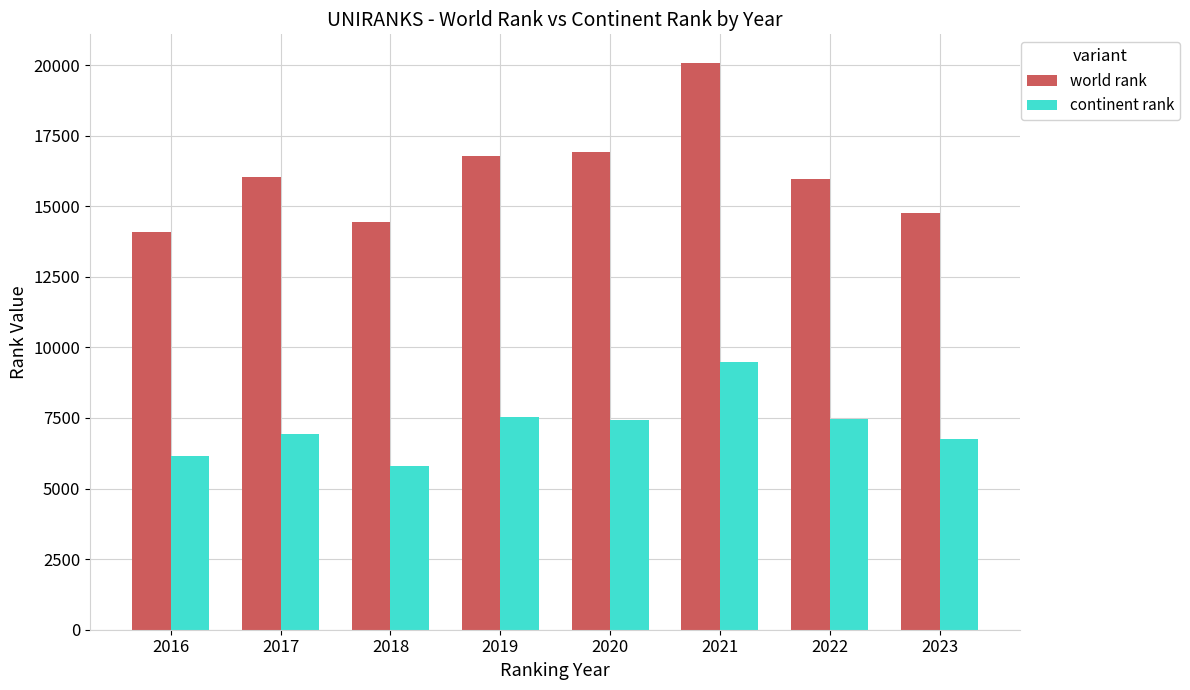

At which category does the chart reach its minimum across all series?

2018